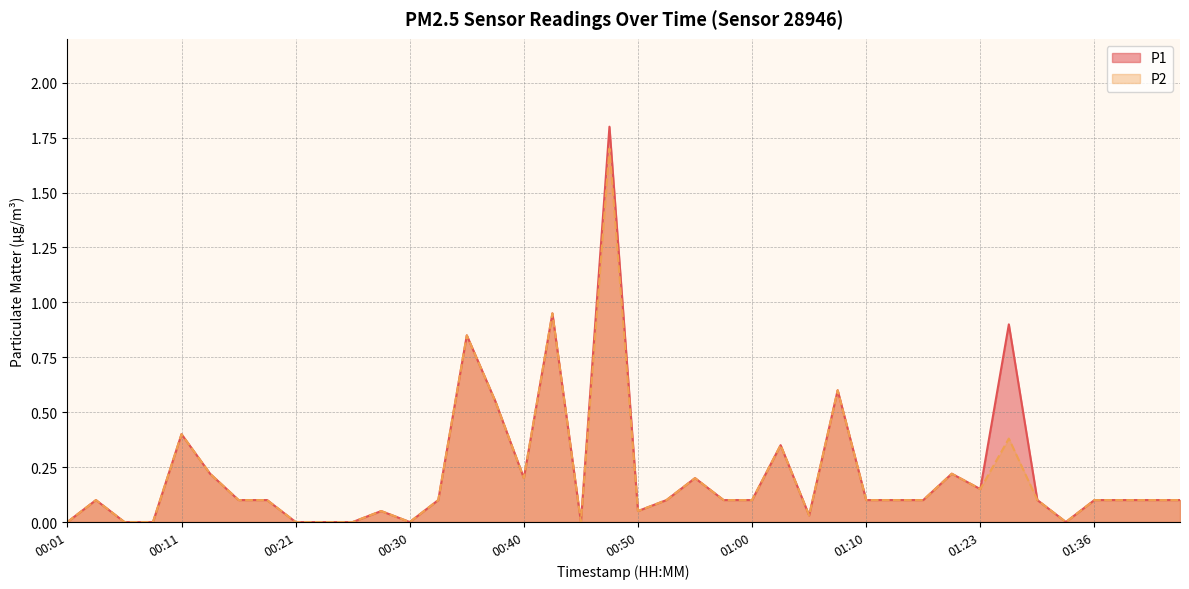

True or false: P1 and P2 intersect in this chart.

False